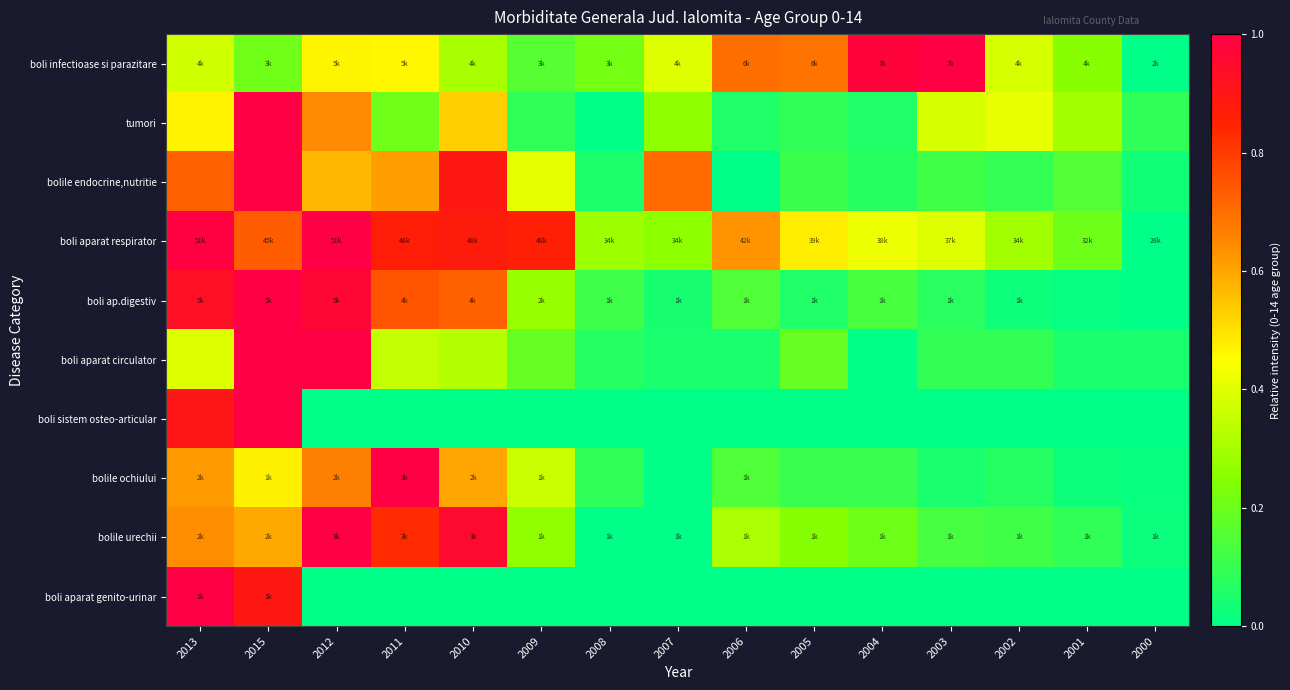

Reading right to left, extract all data points from this chart.

boli infectioase si parazitare: 2000=0.0	2001=0.2	2002=0.4	2003=1.0	2004=1.0	2005=0.7	2006=0.7	2007=0.4	2008=0.2	2009=0.2	2010=0.3	2011=0.5	2012=0.5	2015=0.2	2013=0.4
tumori: 2000=0.1	2001=0.3	2002=0.4	2003=0.4	2004=0.1	2005=0.1	2006=0.1	2007=0.3	2008=0.0	2009=0.1	2010=0.5	2011=0.2	2012=0.6	2015=1.0	2013=0.5
bolile endocrine,nutritie: 2000=0.0	2001=0.2	2002=0.1	2003=0.1	2004=0.1	2005=0.1	2006=0.0	2007=0.7	2008=0.1	2009=0.4	2010=0.9	2011=0.6	2012=0.6	2015=1.0	2013=0.7
boli aparat respirator: 2000=0.0	2001=0.2	2002=0.3	2003=0.4	2004=0.4	2005=0.5	2006=0.6	2007=0.3	2008=0.3	2009=0.9	2010=0.9	2011=0.9	2012=1.0	2015=0.7	2013=1.0
boli ap.digestiv: 2000=0.0	2001=0.0	2002=0.0	2003=0.1	2004=0.1	2005=0.1	2006=0.1	2007=0.0	2008=0.1	2009=0.3	2010=0.7	2011=0.8	2012=1.0	2015=1.0	2013=0.9
boli aparat circulator: 2000=0.0	2001=0.0	2002=0.1	2003=0.1	2004=0.0	2005=0.2	2006=0.0	2007=0.0	2008=0.1	2009=0.2	2010=0.3	2011=0.3	2012=1.0	2015=1.0	2013=0.4
boli sistem osteo-articular: 2000=0.0	2001=0.0	2002=0.0	2003=0.0	2004=0.0	2005=0.0	2006=0.0	2007=0.0	2008=0.0	2009=0.0	2010=0.0	2011=0.0	2012=0.0	2015=1.0	2013=0.9
bolile ochiului: 2000=0.0	2001=0.0	2002=0.1	2003=0.0	2004=0.1	2005=0.1	2006=0.1	2007=0.0	2008=0.1	2009=0.4	2010=0.6	2011=1.0	2012=0.7	2015=0.5	2013=0.6
bolile urechii: 2000=0.0	2001=0.1	2002=0.1	2003=0.1	2004=0.2	2005=0.2	2006=0.3	2007=0.0	2008=0.0	2009=0.3	2010=1.0	2011=0.8	2012=1.0	2015=0.6	2013=0.6
boli aparat genito-urinar: 2000=0.0	2001=0.0	2002=0.0	2003=0.0	2004=0.0	2005=0.0	2006=0.0	2007=0.0	2008=0.0	2009=0.0	2010=0.0	2011=0.0	2012=0.0	2015=0.9	2013=1.0